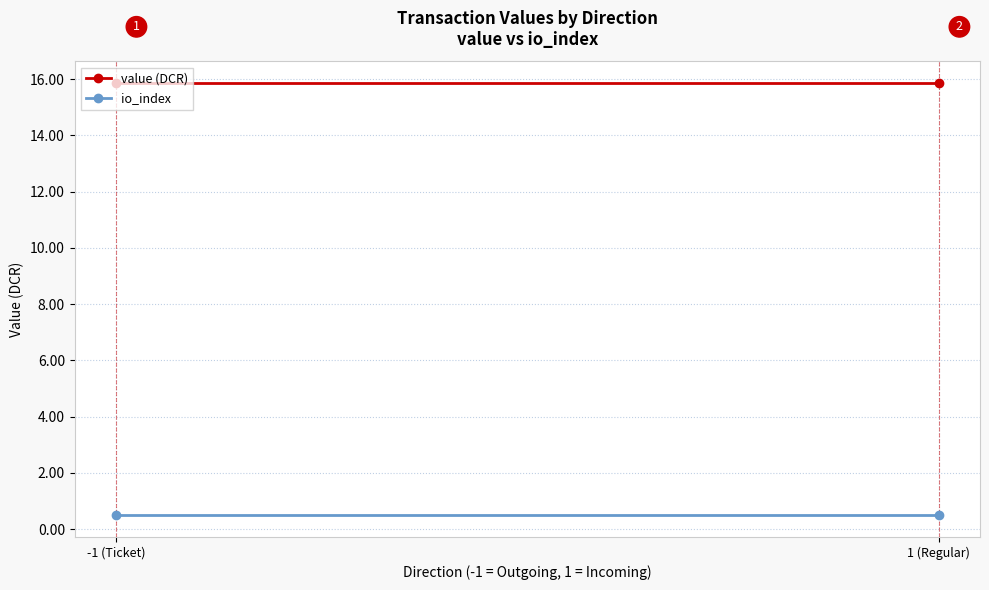

Which has a higher value, 1 (Regular) or -1 (Ticket)?

1 (Regular)